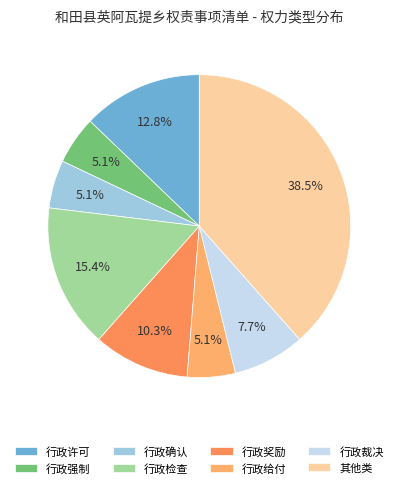

To the nearest percent, what is the combined percentage of 行政裁决 and 行政给付?

13%